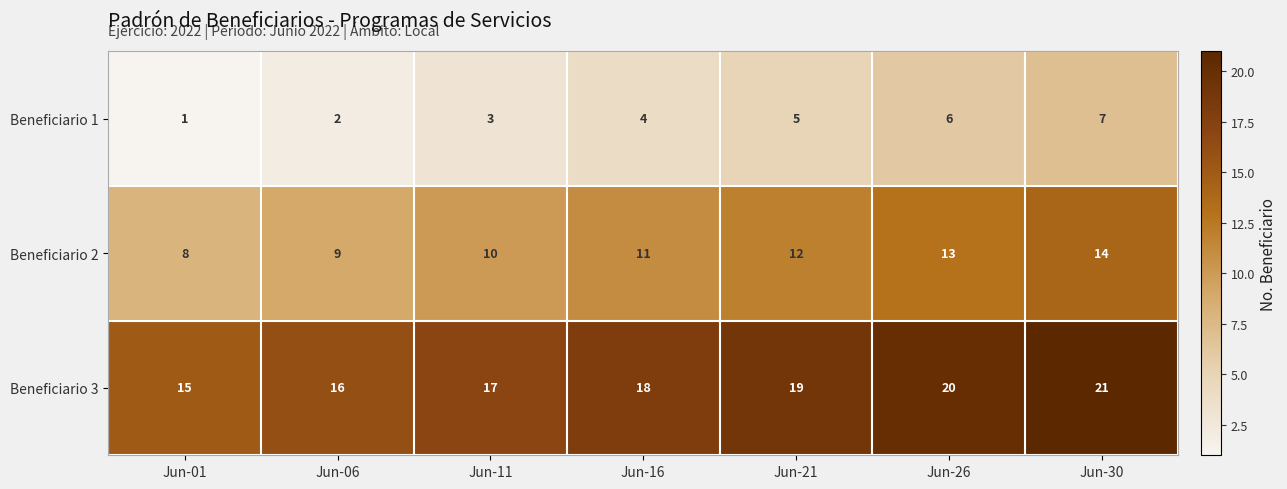

What value does the Beneficiario 1 series have at Jun-16?

4